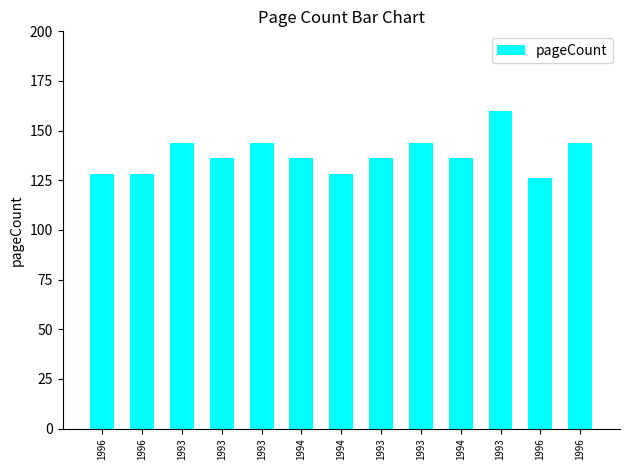

Are the bars horizontal?

No